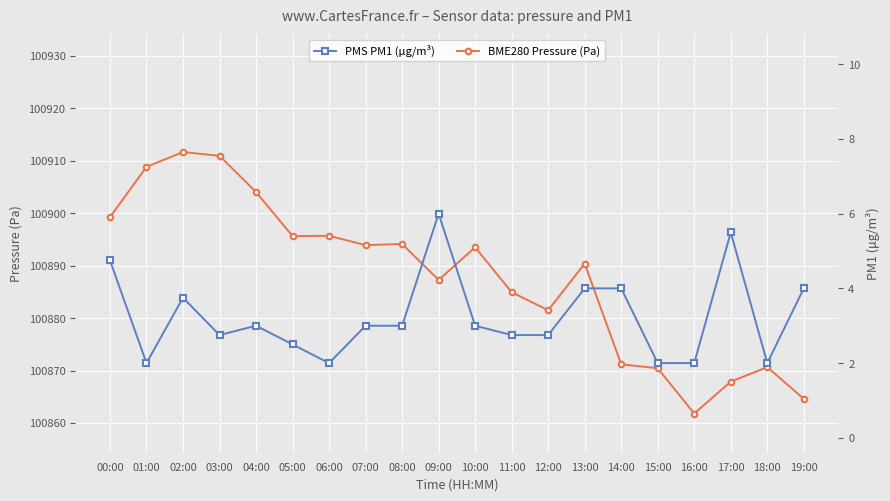

Where is BME280 Pressure (Pa) nearest to the value 100886?

11:00